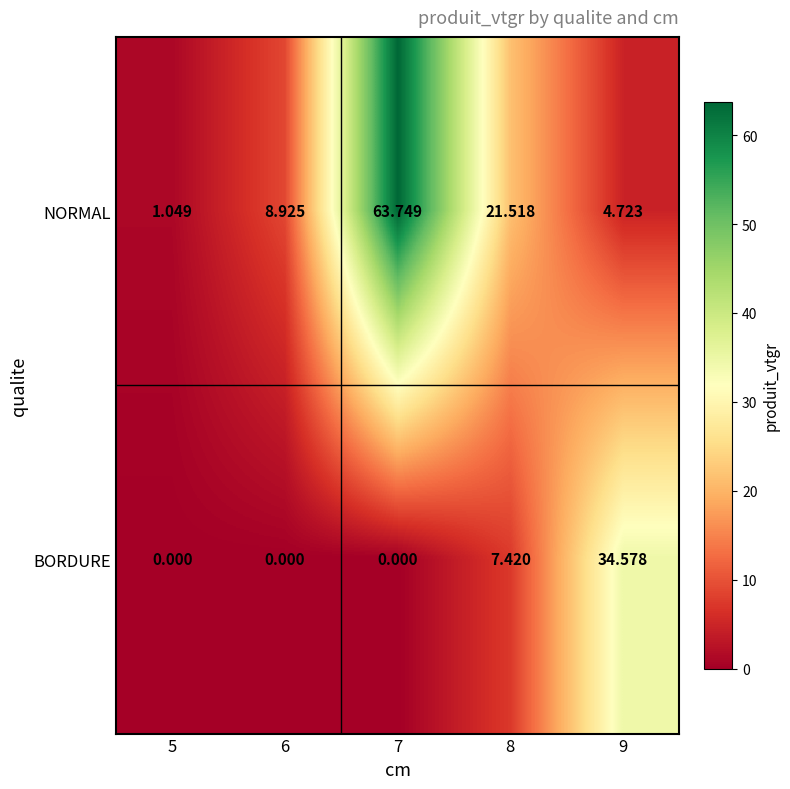

Which series has the largest total across all categories?

NORMAL